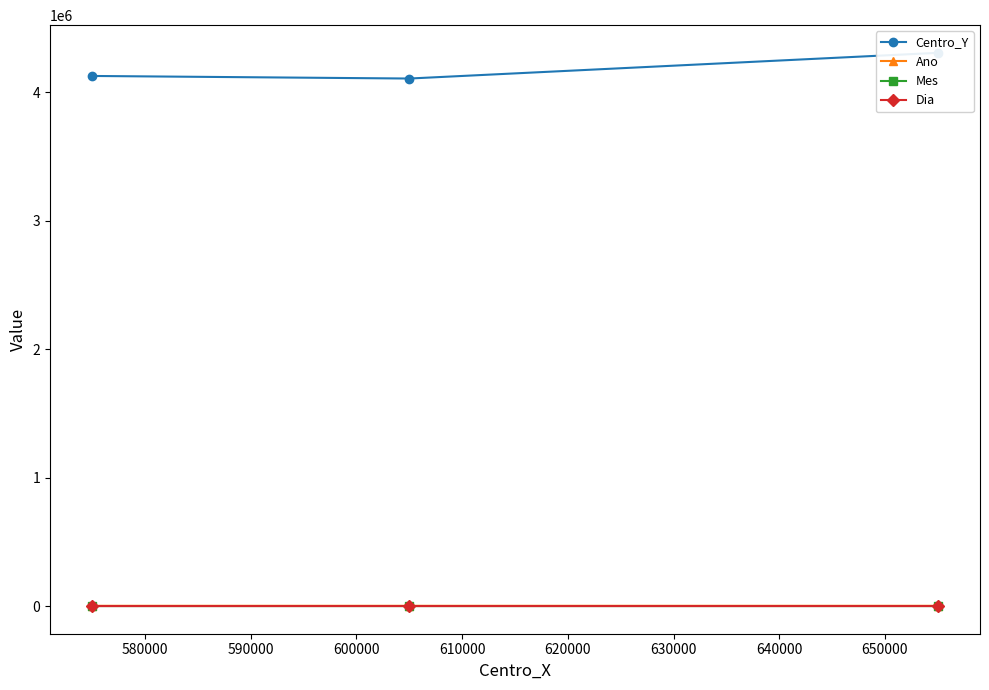

How many Ano values are between 1996 and 2022?

3